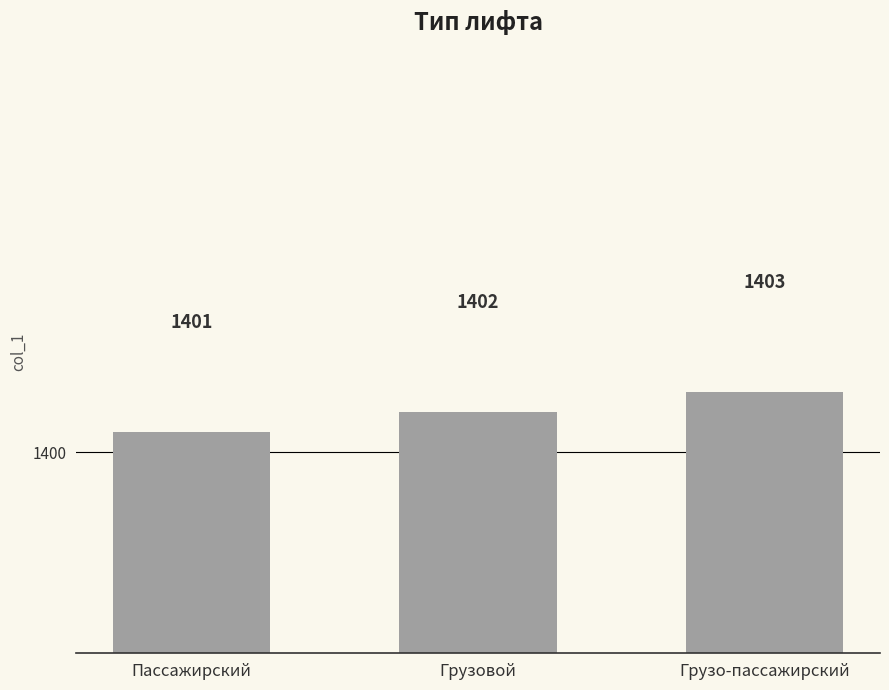

What is the smallest value displayed?

1401